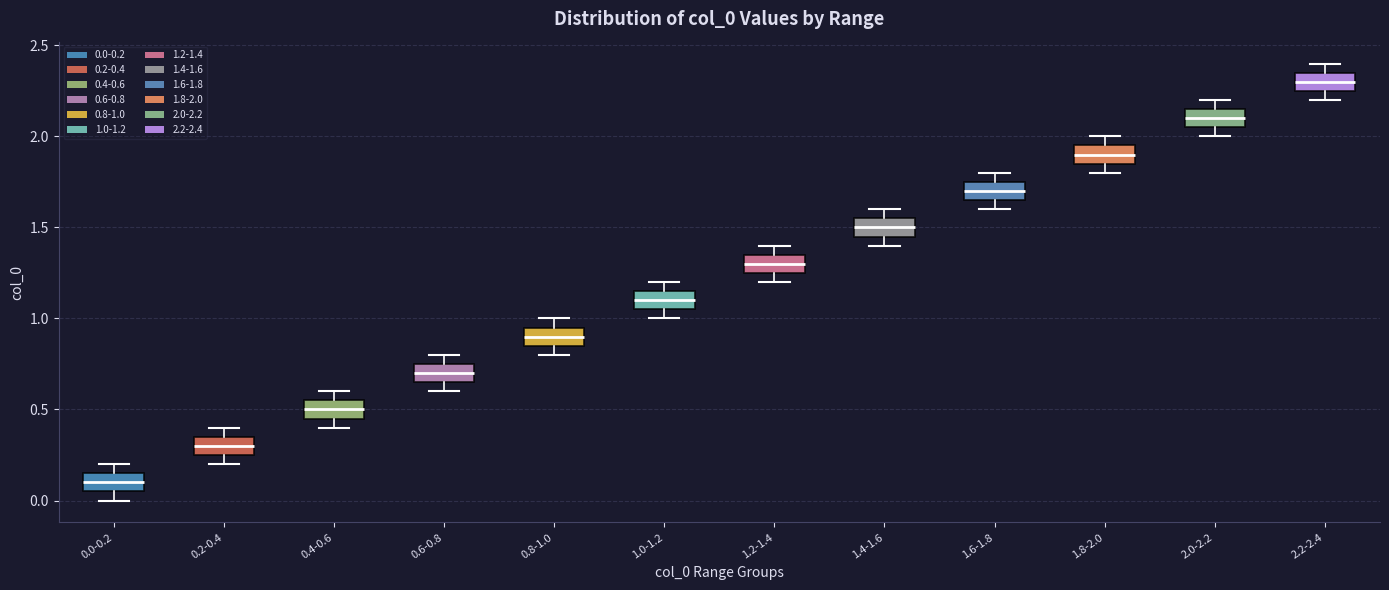

Reading left to right, read every box against the y-axis: the position of its median line, the range the box covers, and the ends of its whiskers. The values are not printed on the chart, so give them approximately, as read against the axis.

0.0-0.2: median 0.10, box 0.05 to 0.15, whiskers 0.00 to 0.20
0.2-0.4: median 0.30, box 0.25 to 0.35, whiskers 0.20 to 0.40
0.4-0.6: median 0.50, box 0.45 to 0.55, whiskers 0.40 to 0.60
0.6-0.8: median 0.70, box 0.65 to 0.75, whiskers 0.60 to 0.80
0.8-1.0: median 0.90, box 0.85 to 0.95, whiskers 0.80 to 1.00
1.0-1.2: median 1.10, box 1.05 to 1.15, whiskers 1.00 to 1.20
1.2-1.4: median 1.30, box 1.25 to 1.35, whiskers 1.20 to 1.40
1.4-1.6: median 1.50, box 1.45 to 1.55, whiskers 1.40 to 1.60
1.6-1.8: median 1.70, box 1.65 to 1.75, whiskers 1.60 to 1.80
1.8-2.0: median 1.90, box 1.85 to 1.95, whiskers 1.80 to 2.00
2.0-2.2: median 2.10, box 2.05 to 2.15, whiskers 2.00 to 2.20
2.2-2.4: median 2.30, box 2.25 to 2.35, whiskers 2.20 to 2.40